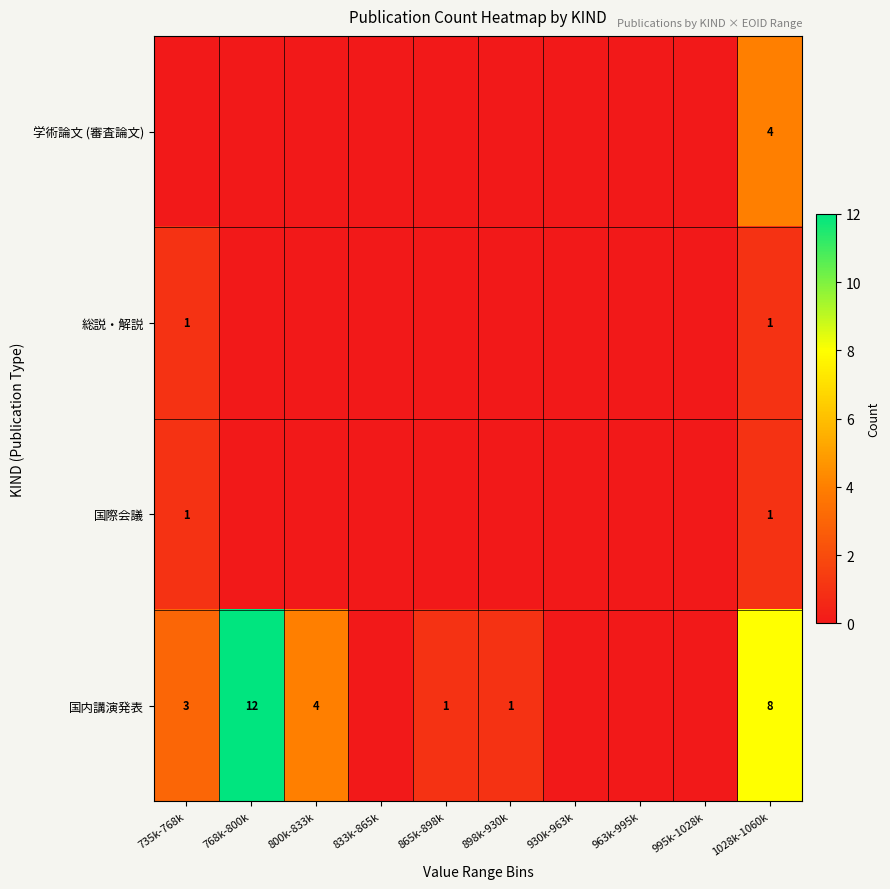

The 国内講演発表 series shows 3 at 735k-768k. True or false?

True